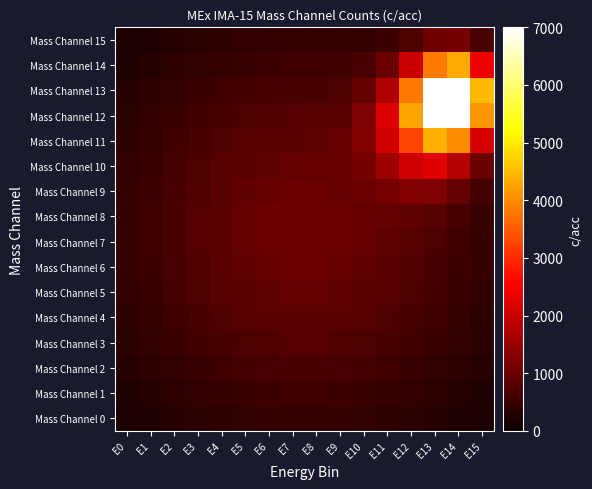

How many series are shown in this chart?

16